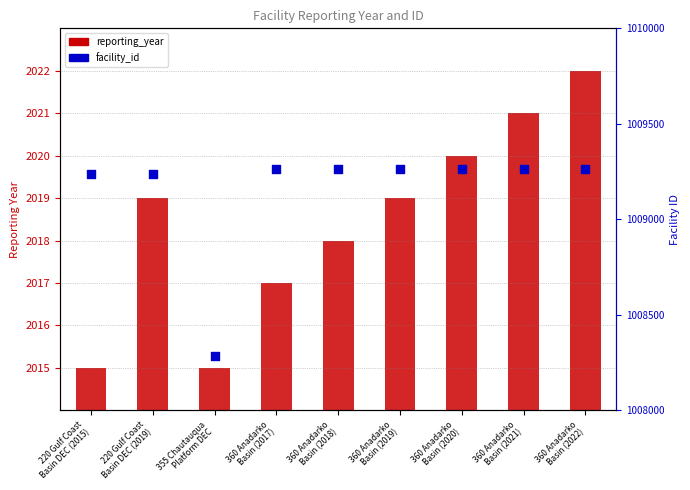

What are all the series names shown in the legend?

reporting_year, facility_id